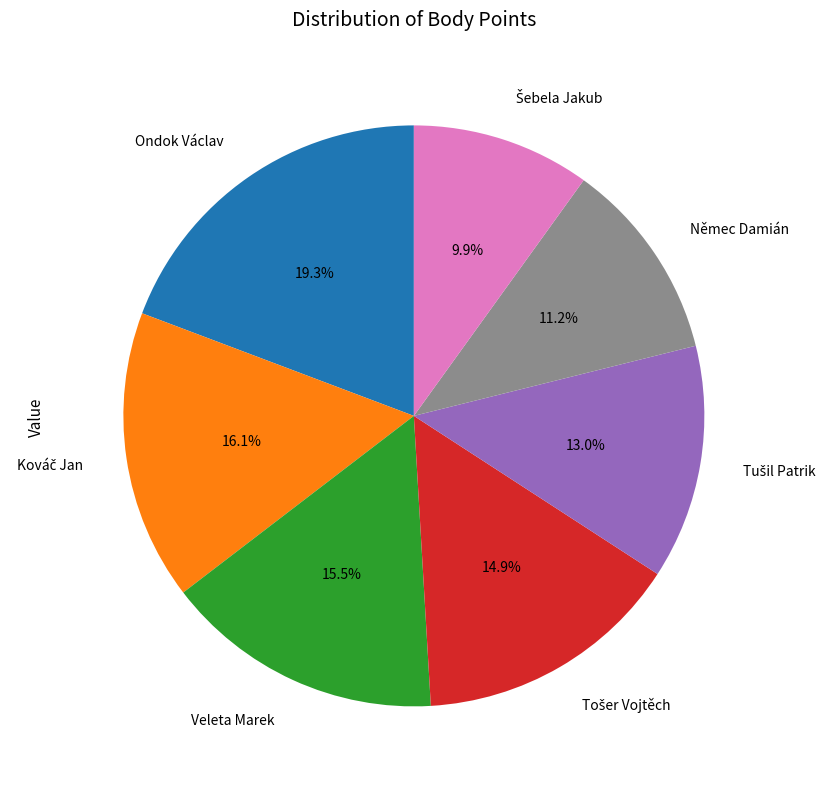

What portion of the pie excludes Veleta Marek?

84.5%